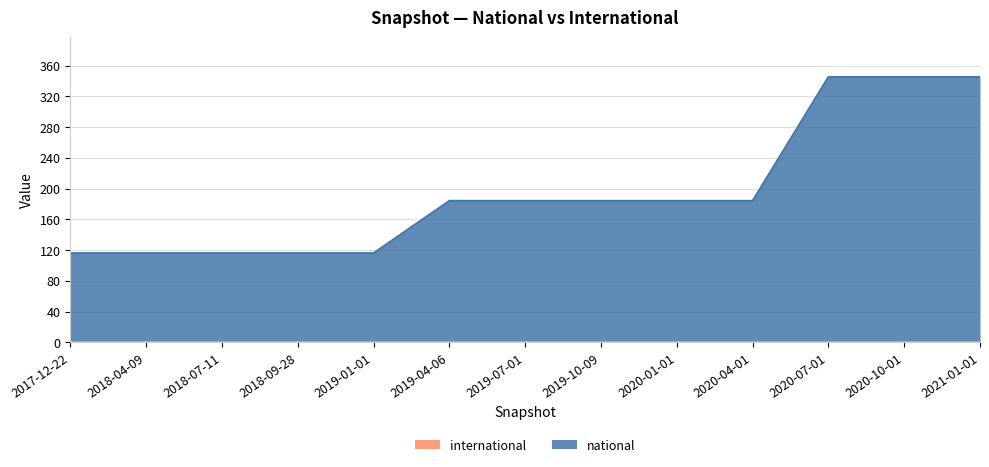

What is the label of the 3rd point from the left?

2018-07-11